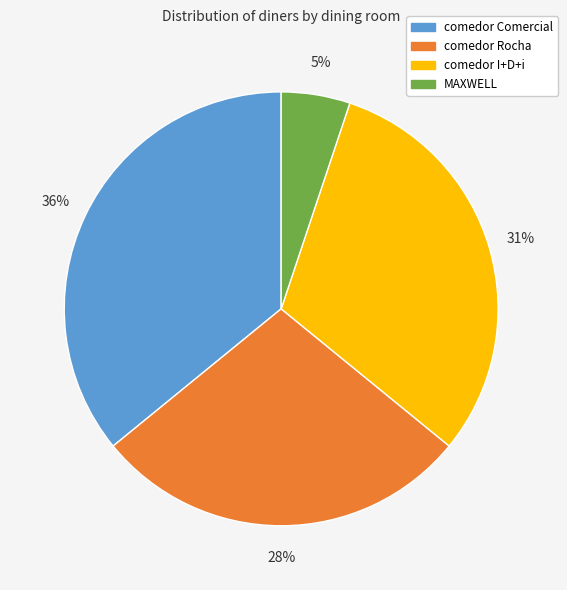

To the nearest percent, what is the average slice percentage?

25%